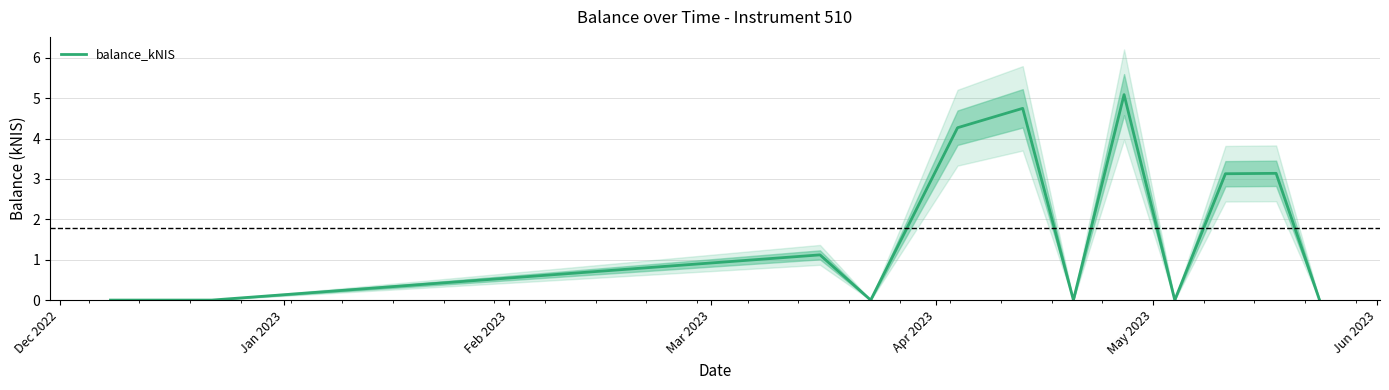

What is the average value?

1.8